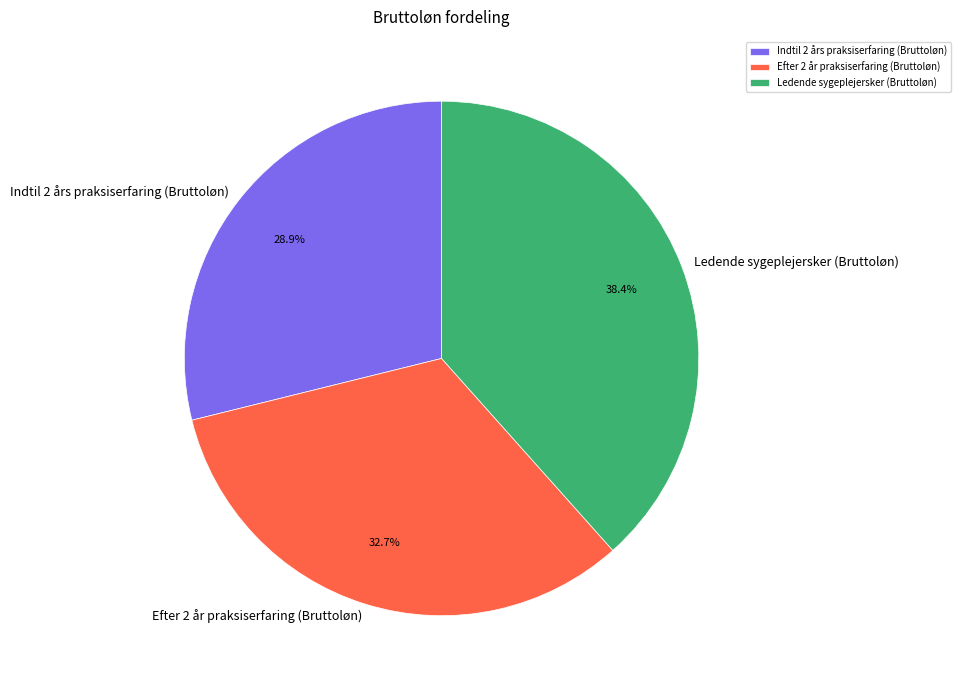

What percentage do Indtil 2 års praksiserfaring (Bruttoløn) and Efter 2 år praksiserfaring (Bruttoløn) together represent?

61.6%